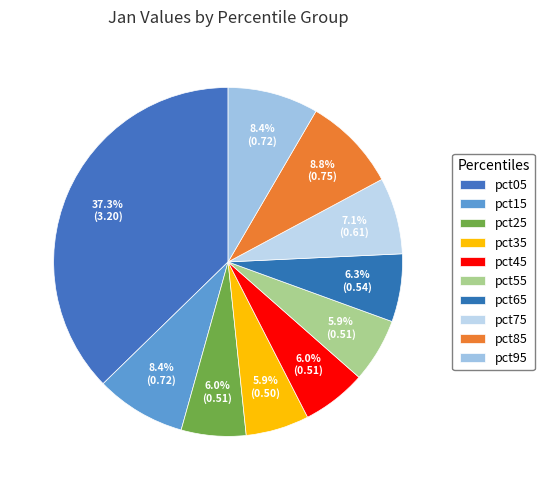

To the nearest percent, what is the difference between the pct75 and pct55 slice percentages?

1%